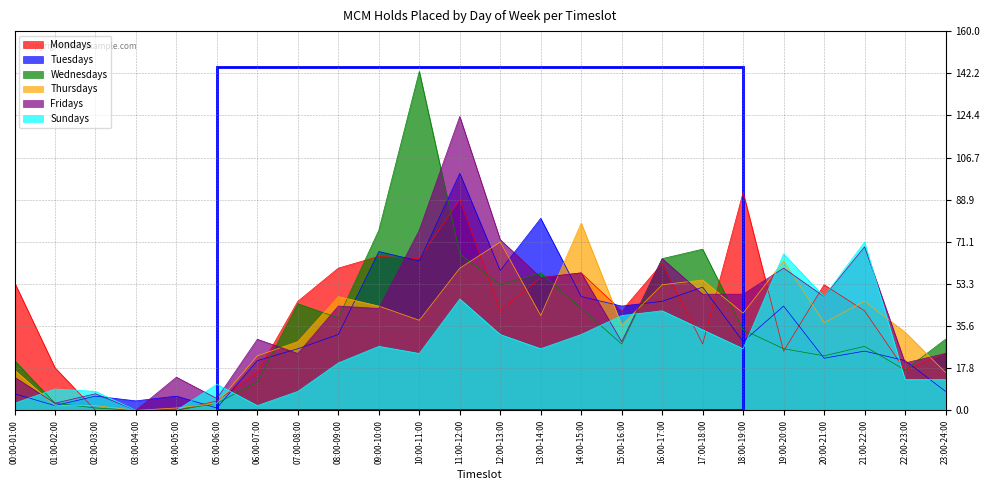

What is the difference between the maximum and minimum values in the Mondays series?

92